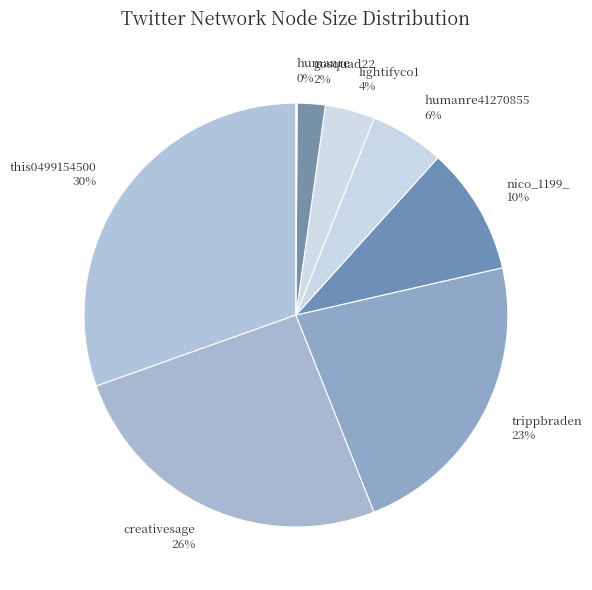

Which has a higher value, gosquad22 or trippbraden?

trippbraden